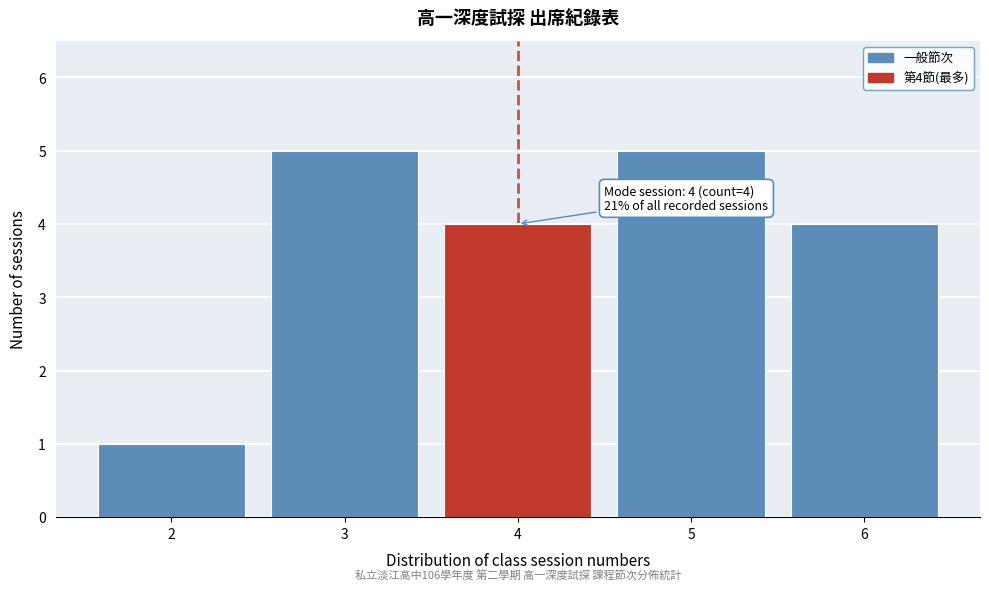

Reading right to left, transcribe all the data shown in this chart.

4	5	4	5	1